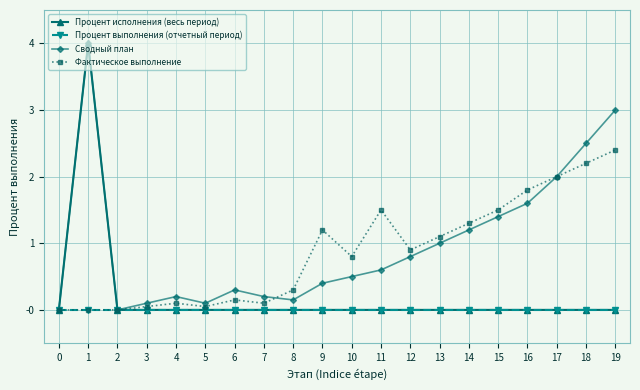

Which series changed the most between 3 and 10?

Фактическое выполнение